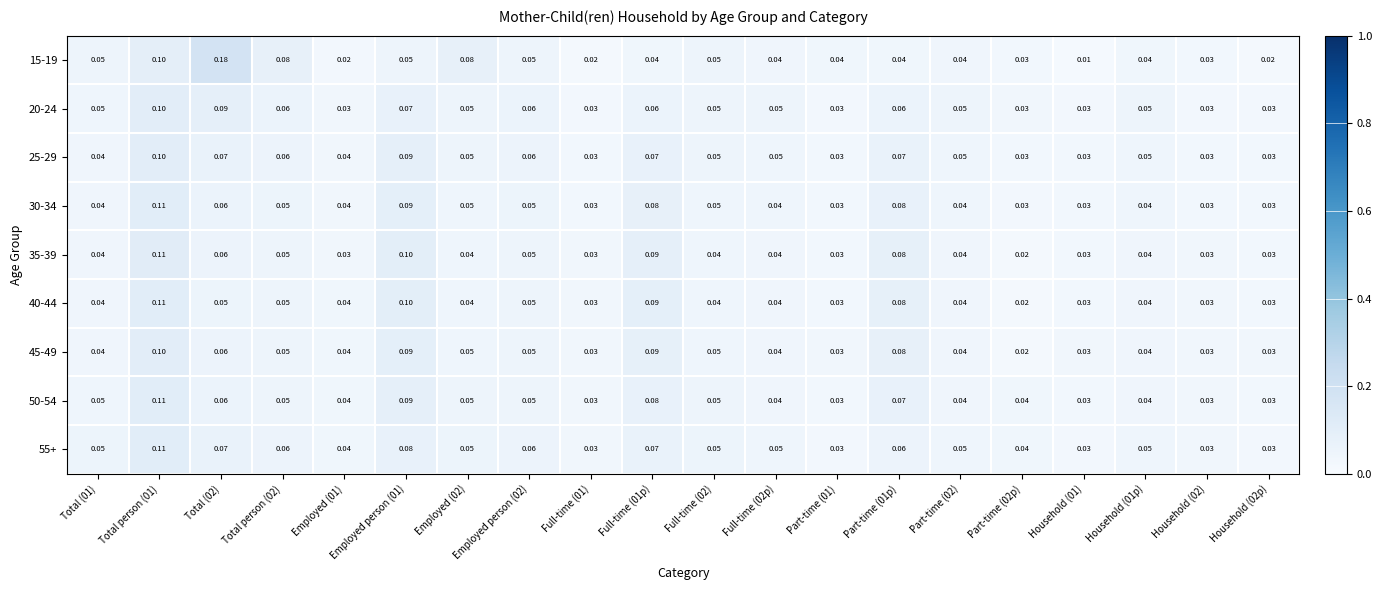

Is the value of 30-34 at Household (01) greater than the value of 20-24 at Household (01p)?

No